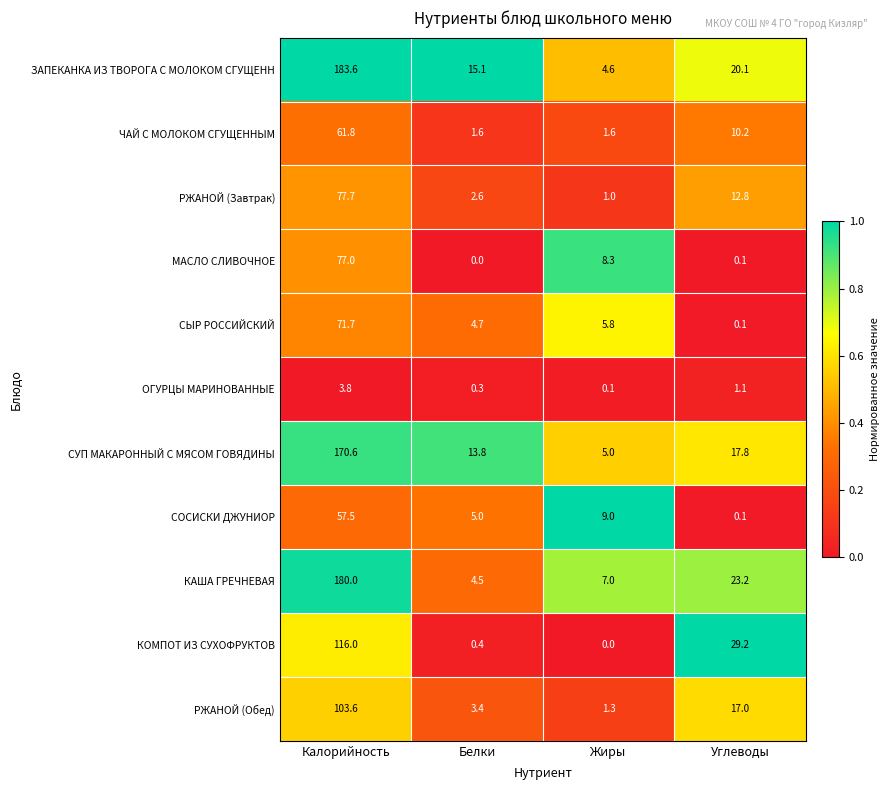

What is the difference between the maximum and minimum values in the КАША ГРЕЧНЕВАЯ series?

175.5